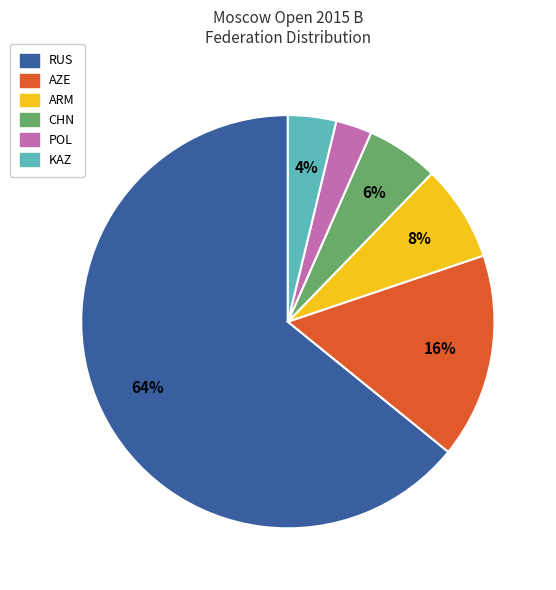

To the nearest percent, what is the difference between the AZE and CHN slice percentages?

10%